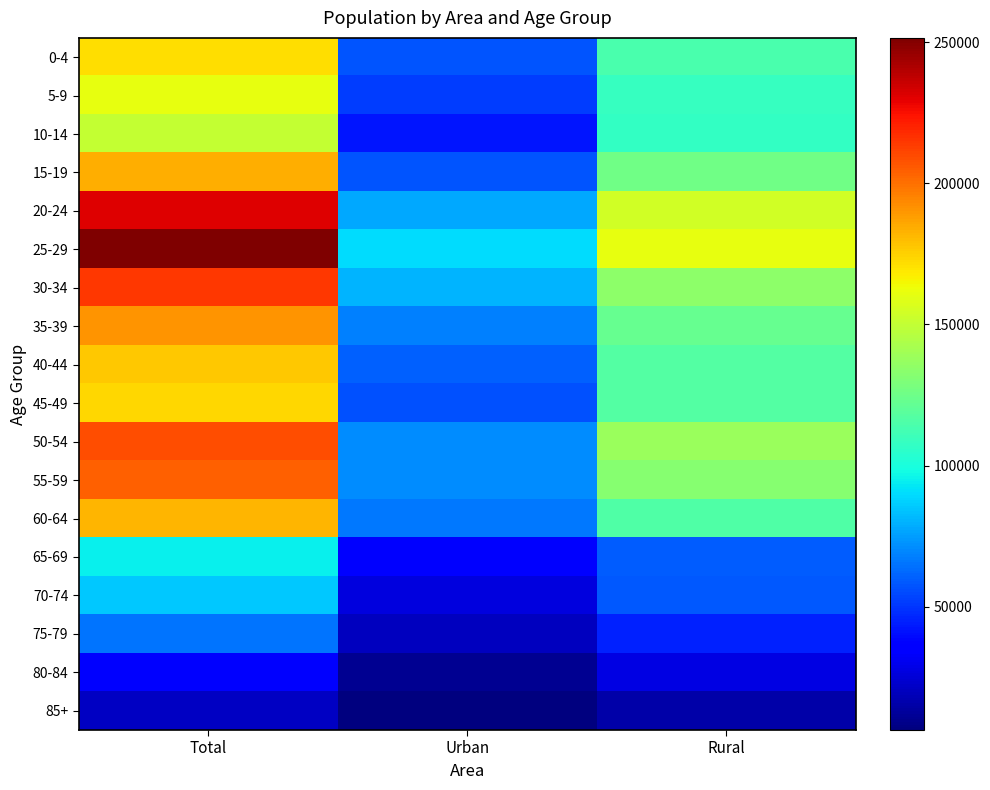

What is the total value across all series at Rural?

1853807